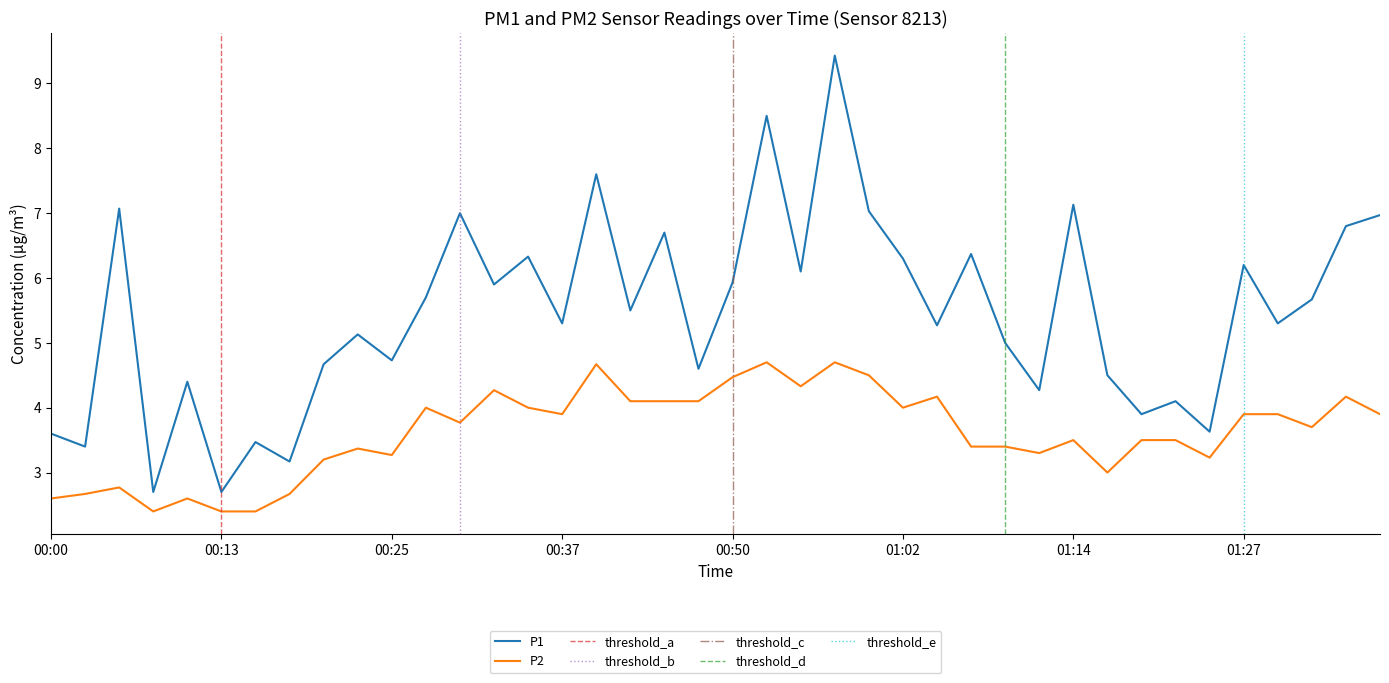

At which category is the sum across all series the highest?

00:57